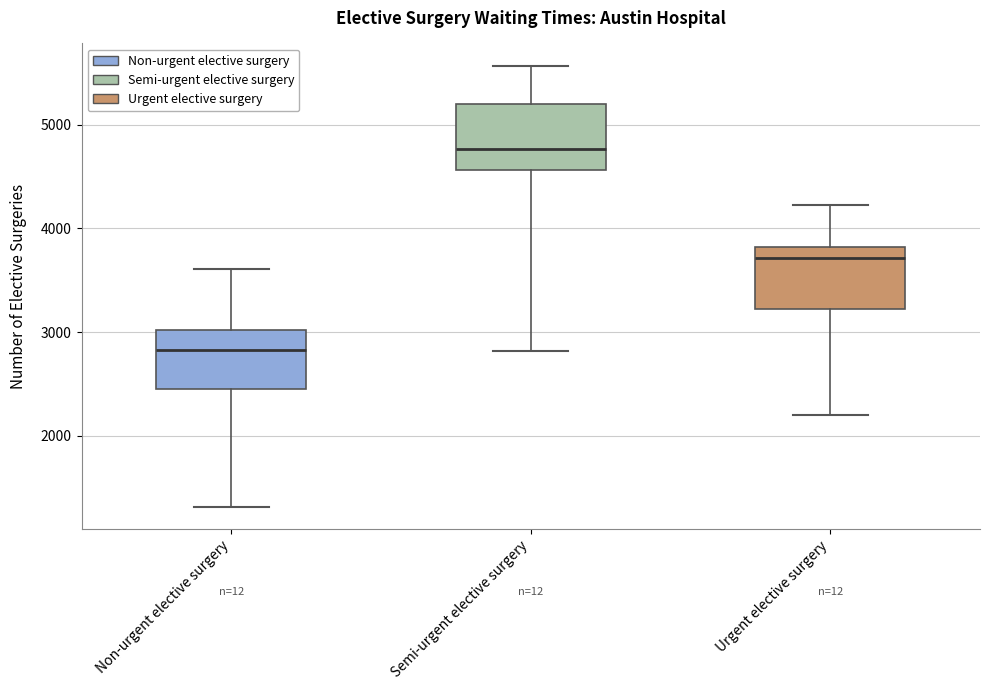

Where is the upper edge of the box for Semi-urgent elective surgery on the y-axis? The values are not printed on the chart, so give them approximately, as read against the axis.

5200